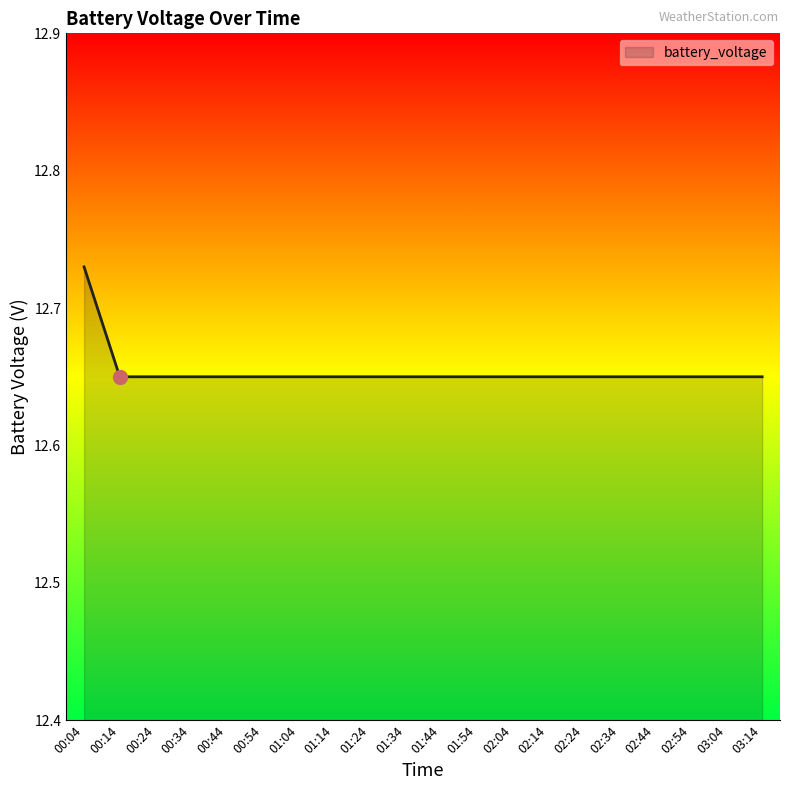

Between 01:14 and 00:04, which is larger?

00:04